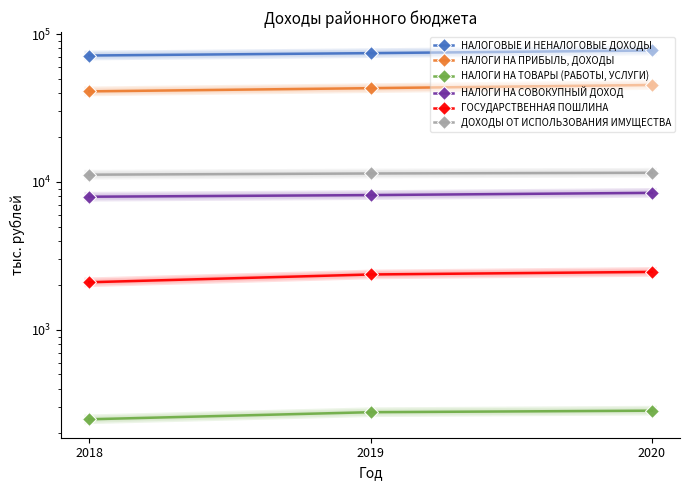

What is the minimum value shown in the chart?

248.9